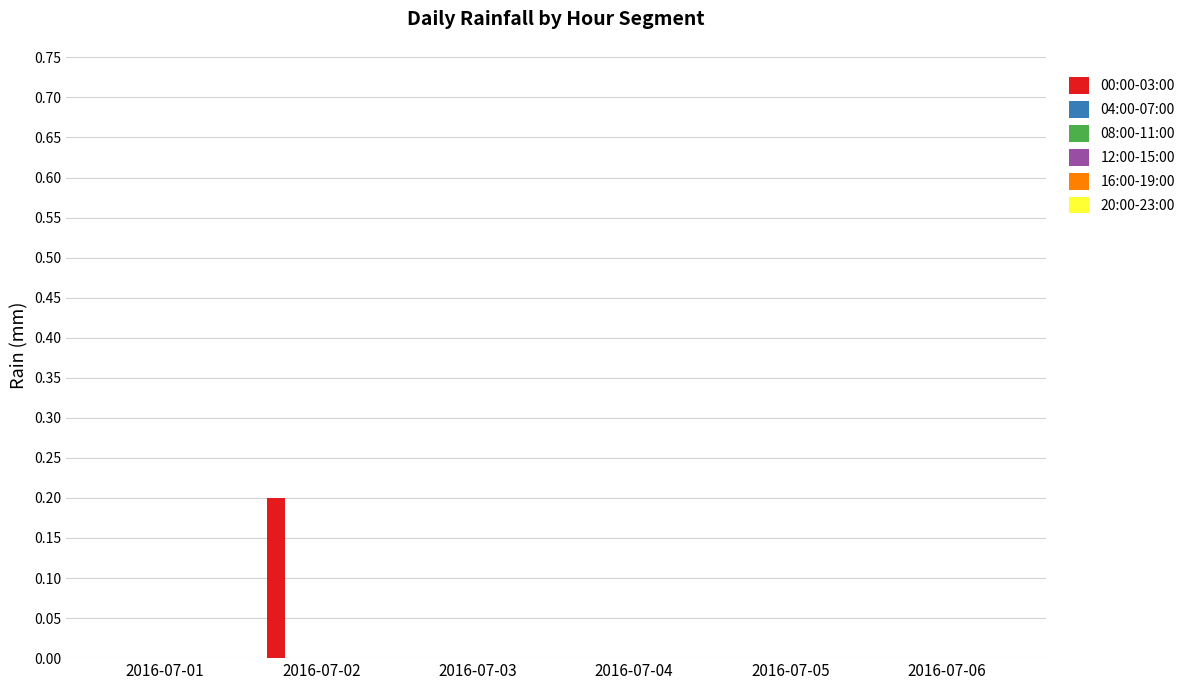

Are the bars horizontal?

No